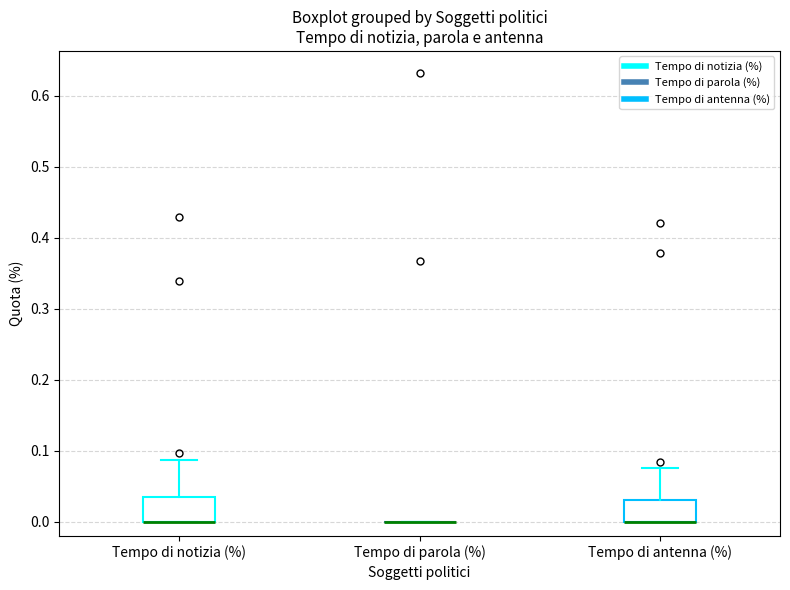

Reading left to right, read every box against the y-axis: the position of its median line, the range the box covers, and the ends of its whiskers. The values are not printed on the chart, so give them approximately, as read against the axis.

Tempo di notizia (%): median 0.00 (drawn on the box's lower edge), box 0.00 to 0.04, whiskers 0.00 to 0.09
Tempo di parola (%): box collapsed to a line at 0.00, whiskers 0.00 to 0.00
Tempo di antenna (%): median 0.00 (drawn on the box's lower edge), box 0.00 to 0.03, whiskers 0.00 to 0.08